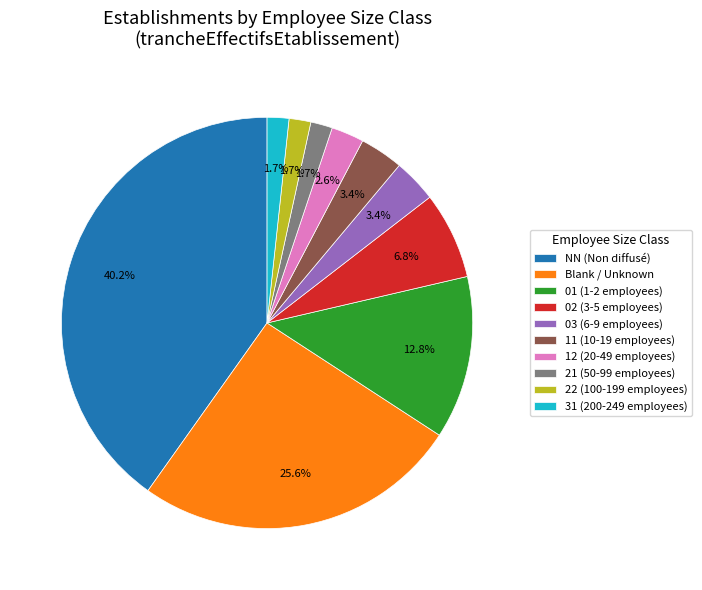

Does any single category account for the majority?

No